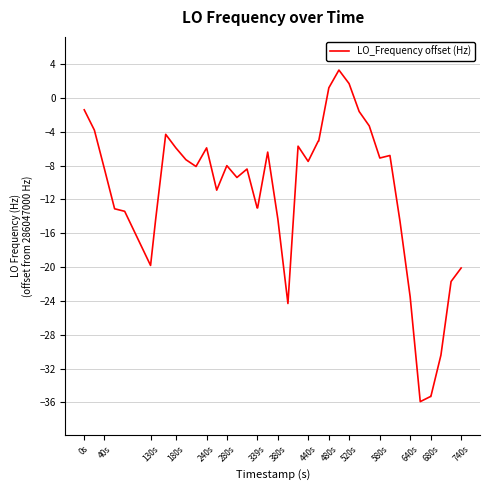

What is the difference between the maximum and minimum values?

39.2